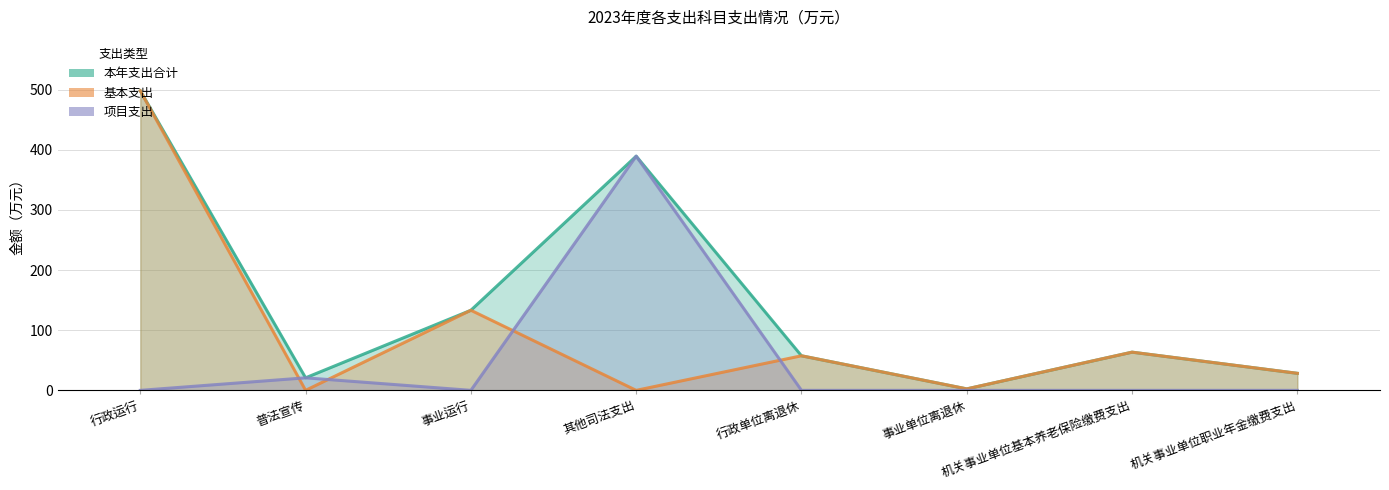

After their last crossing, which series has the higher values: 项目支出 or 基本支出?

基本支出